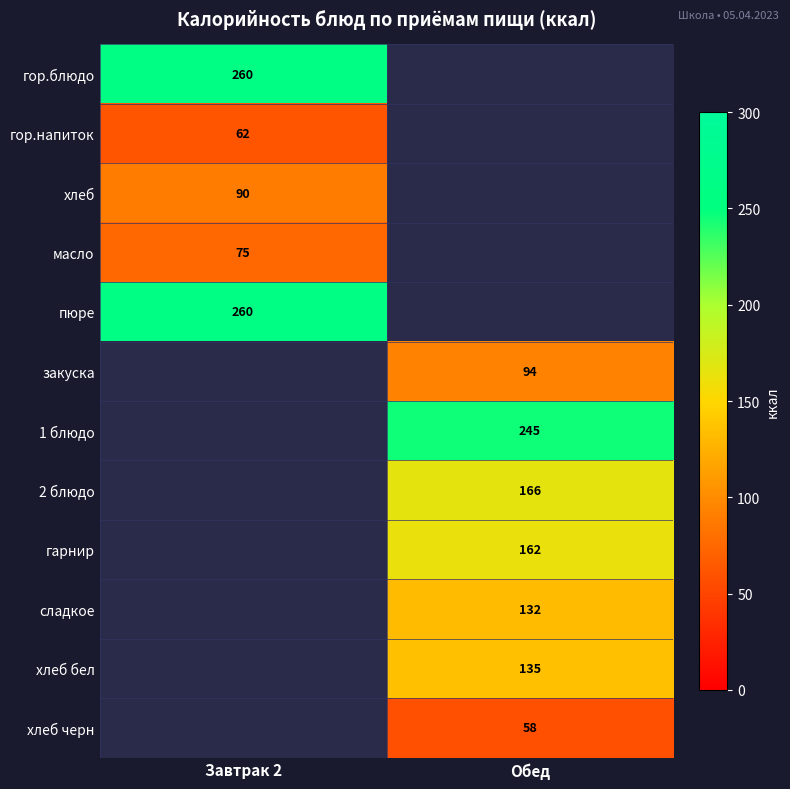

What is the smallest value displayed?

57.7